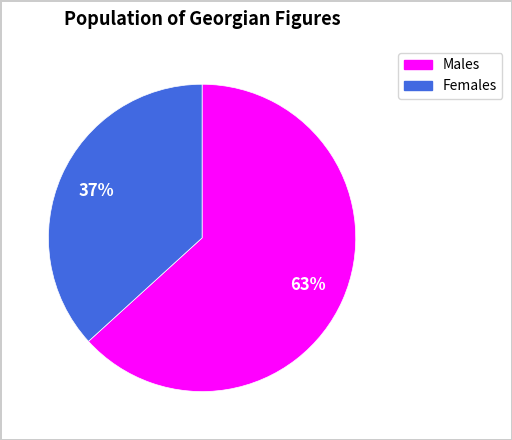

Rank the categories by value from highest to lowest.

Males, Females